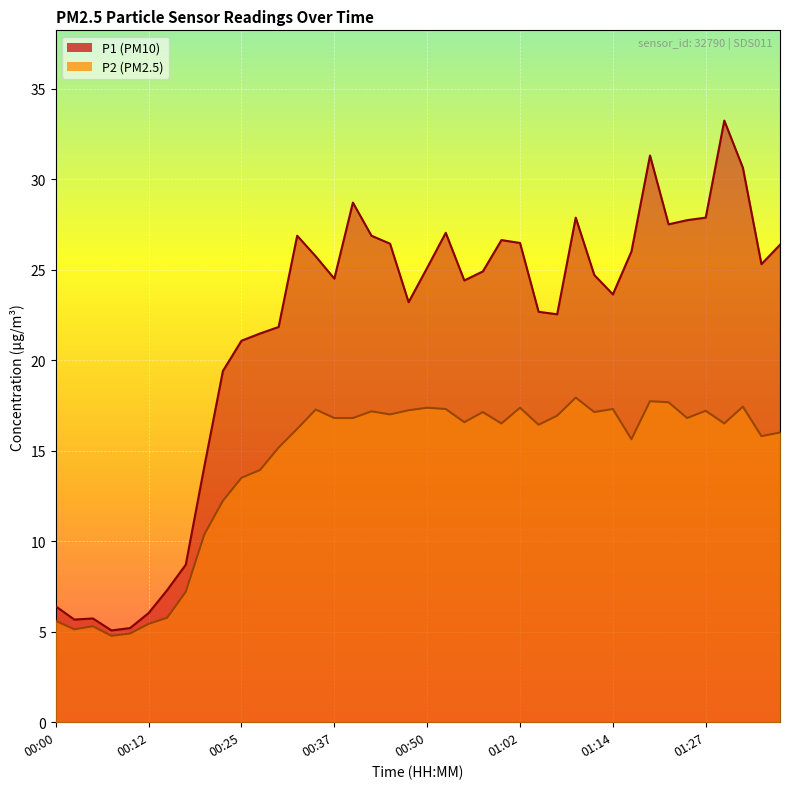

Which has a higher value, 01:12 or 01:24?

01:24